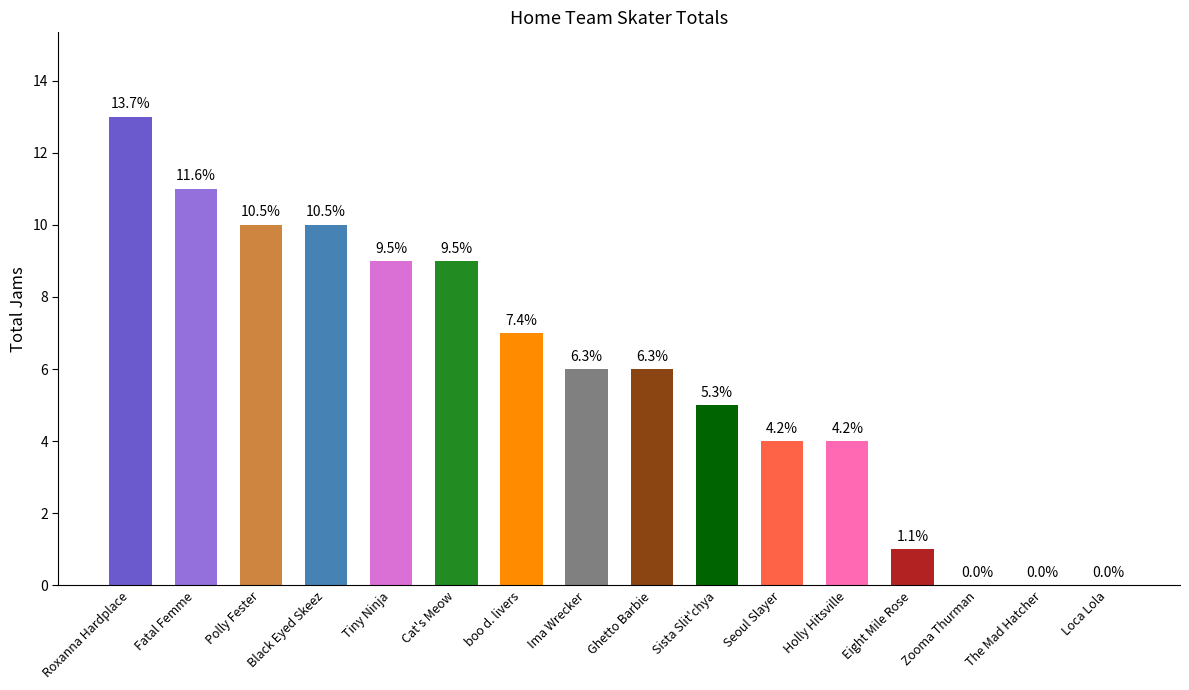

Reading left to right, transcribe all the data shown in this chart.

Roxanna Hardplace=13	Fatal Femme=11	Polly Fester=10	Black Eyed Skeez=10	Tiny Ninja=9	Cat's Meow=9	boo d. livers=7	Ima Wrecker=6	Ghetto Barbie=6	Sista Slit'chya=5	Seoul Slayer=4	Holly Hitsville=4	Eight Mile Rose=1	Zooma Thurman=0	The Mad Hatcher=0	Loca Lola=0